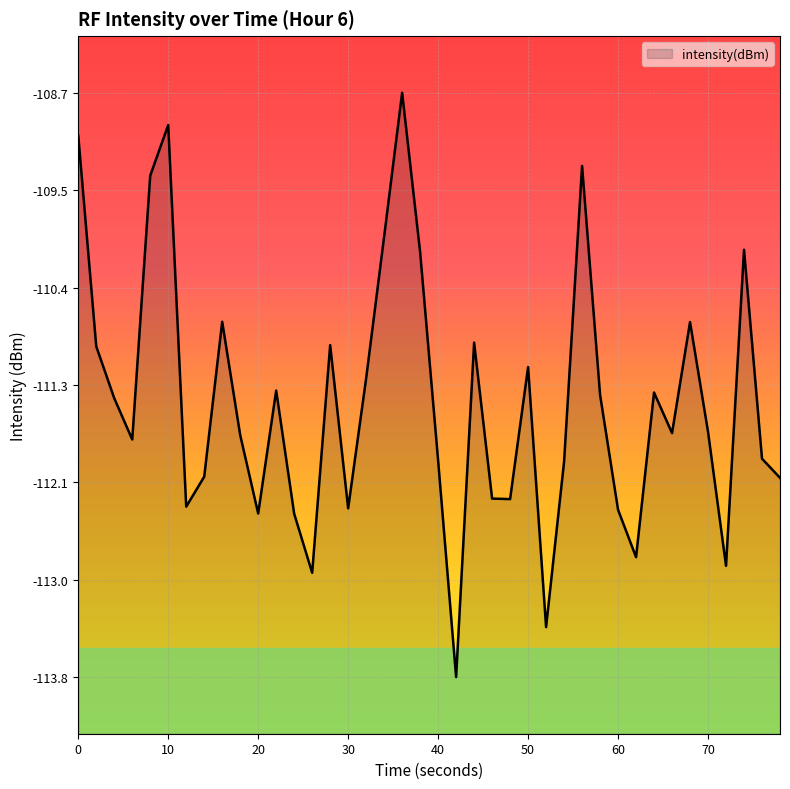

What is the value of the 22nd point from the left?

-113.8